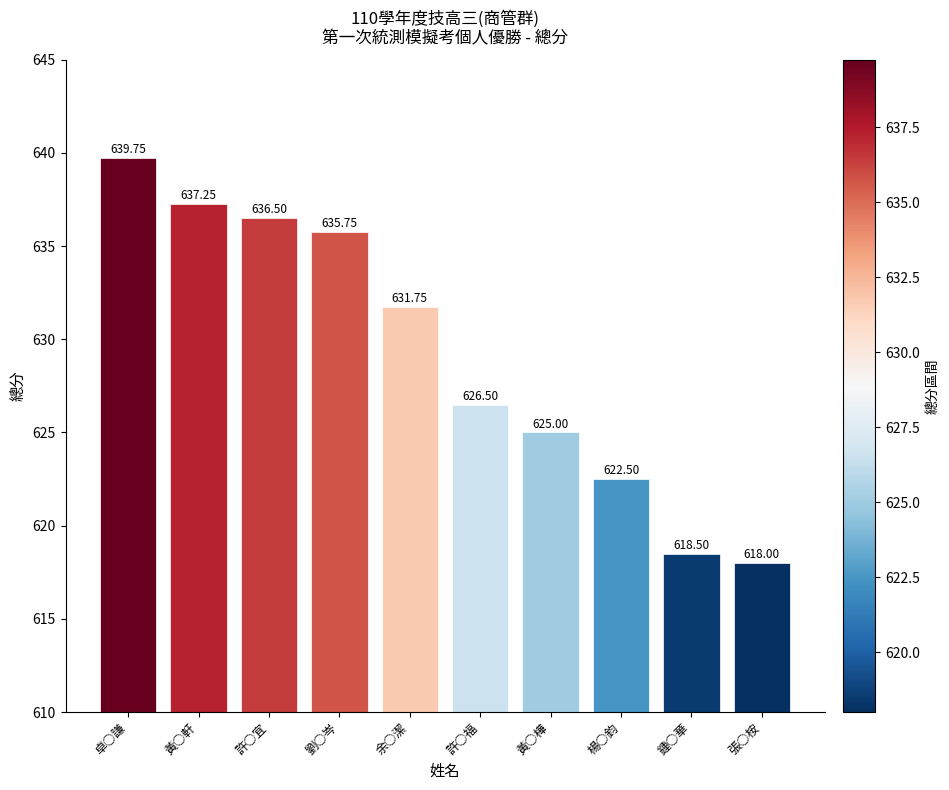

List the labels in order of value, smallest first.

張○桉, 鍾○華, 楊○鈞, 黃○樺, 許○福, 余○潔, 劉○岑, 許○宜, 黃○軒, 卓○謙